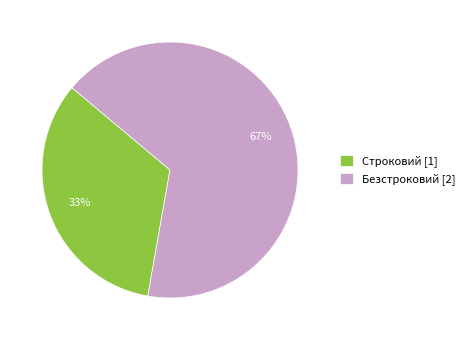

To the nearest percent, what percentage of the pie is Безстроковий?

67%